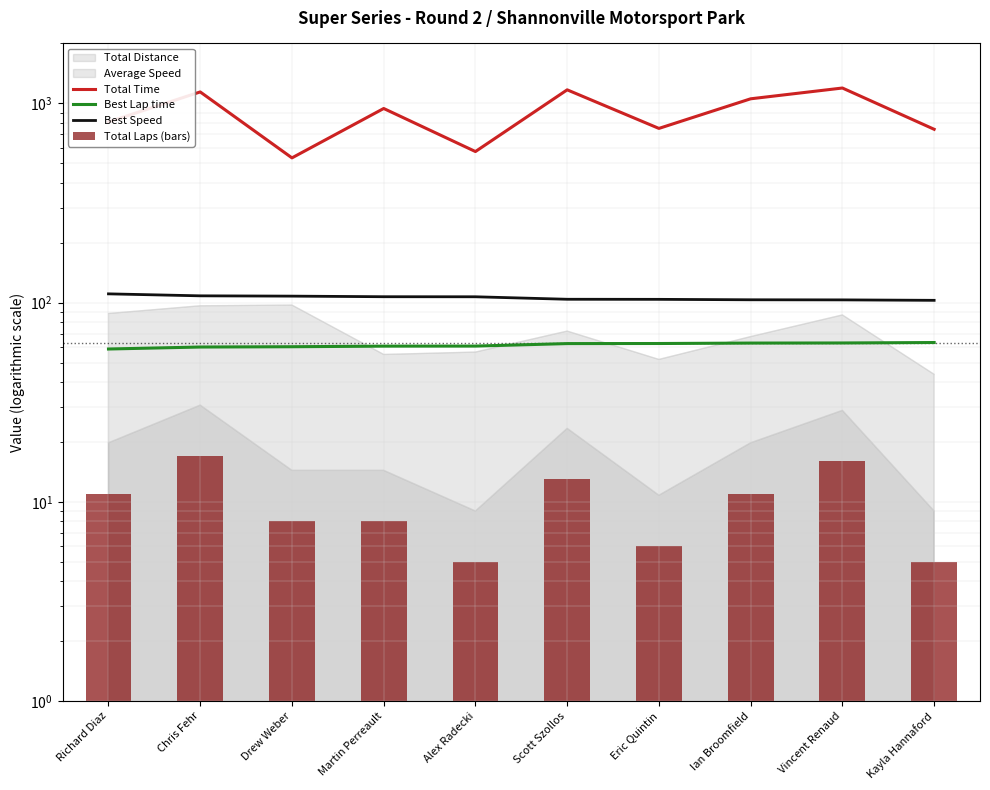

Rank the categories by Total Laps (bars) value from highest to lowest.

Chris Fehr, Vincent Renaud, Scott Szollos, Richard Diaz, Ian Broomfield, Drew Weber, Martin Perreault, Eric Quintin, Alex Radecki, Kayla Hannaford